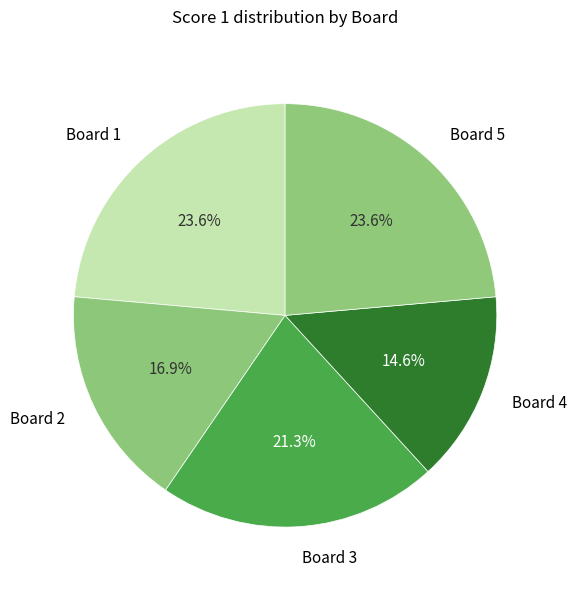

True or false: Board 1 accounts for 24% of the total.

True